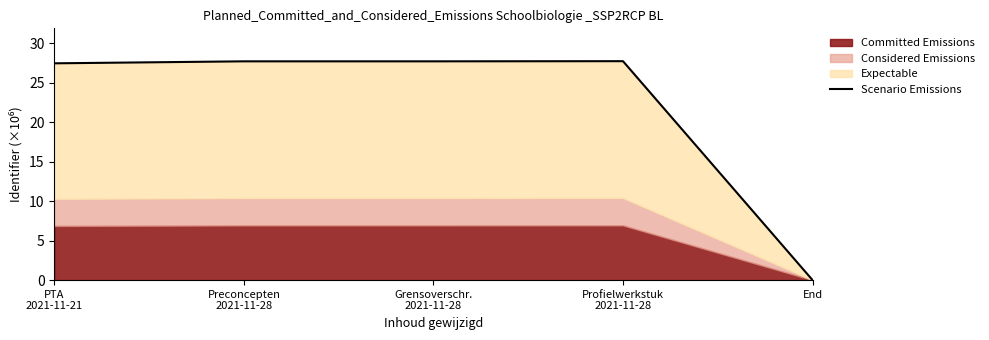

What position from the left is End?

5